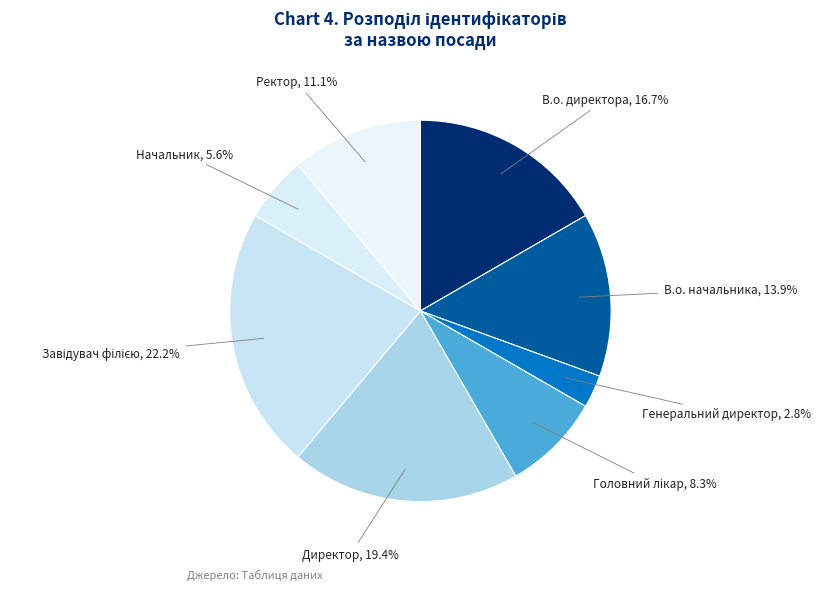

What is the smallest slice in the pie chart?

Генеральний директор